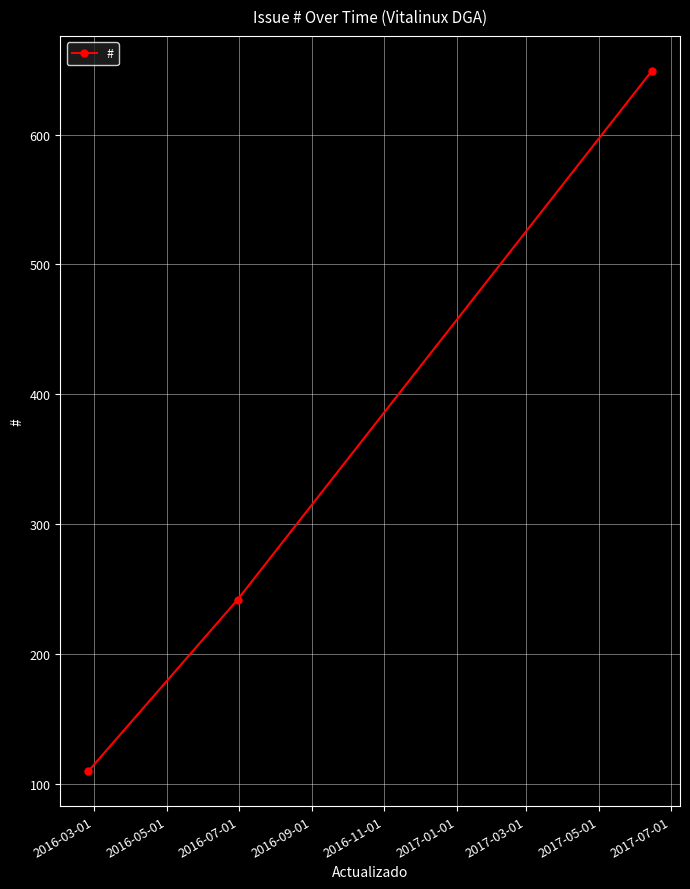

Reading left to right, transcribe all the data shown in this chart.

110	242	649